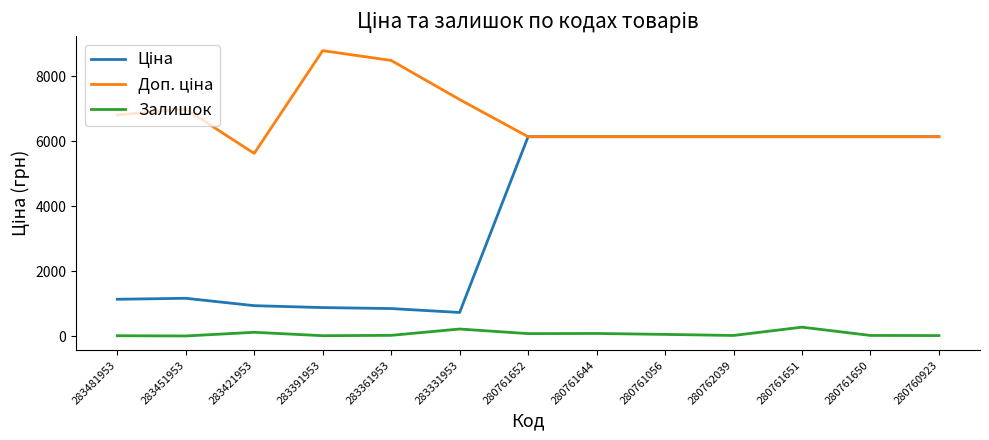

What is the greatest value displayed?

8794.5